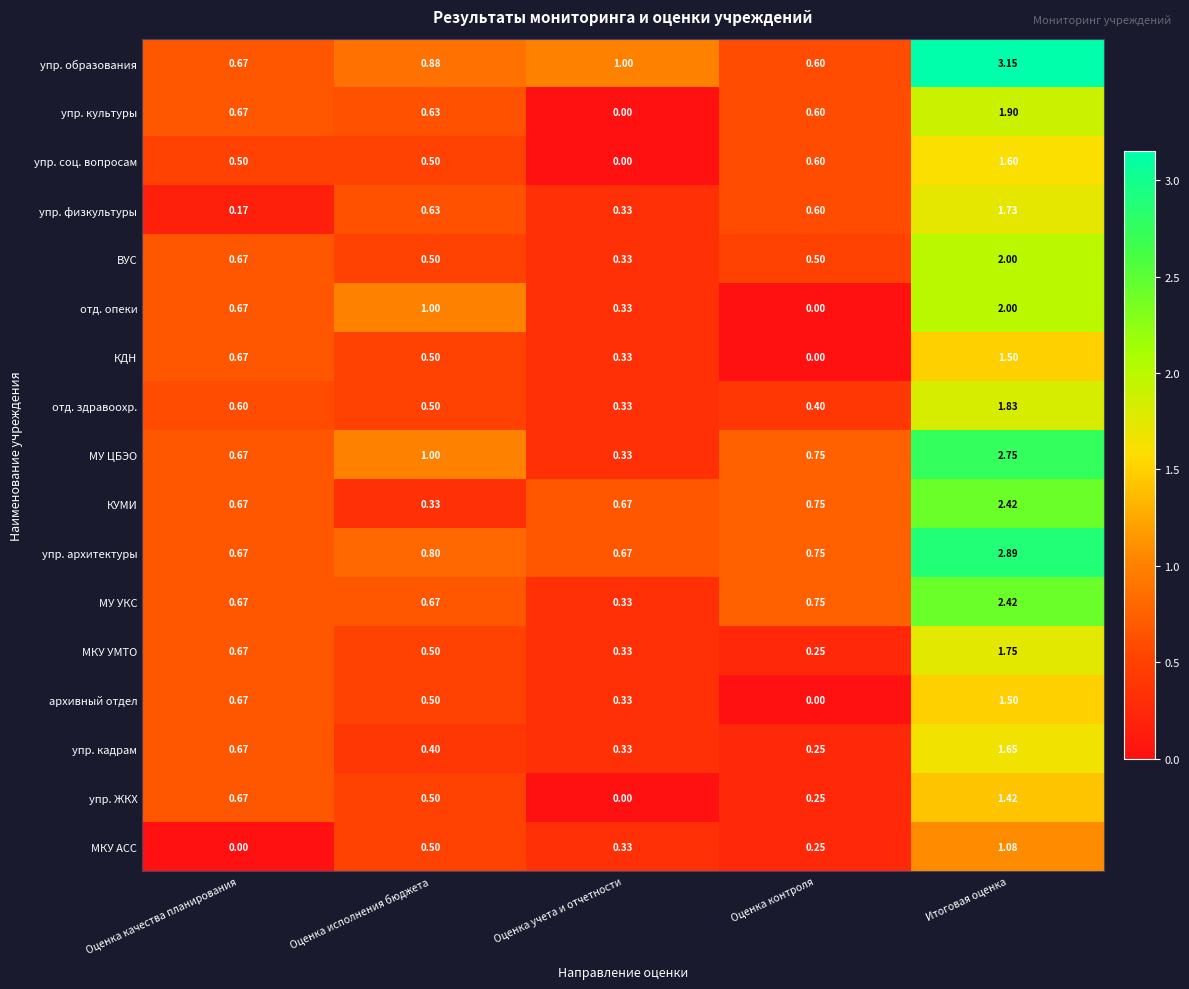

How many series are shown in this chart?

17